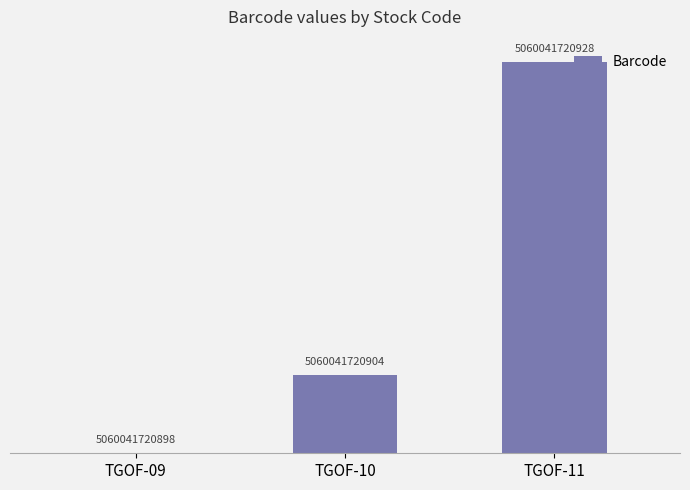

How many series are shown in this chart?

1